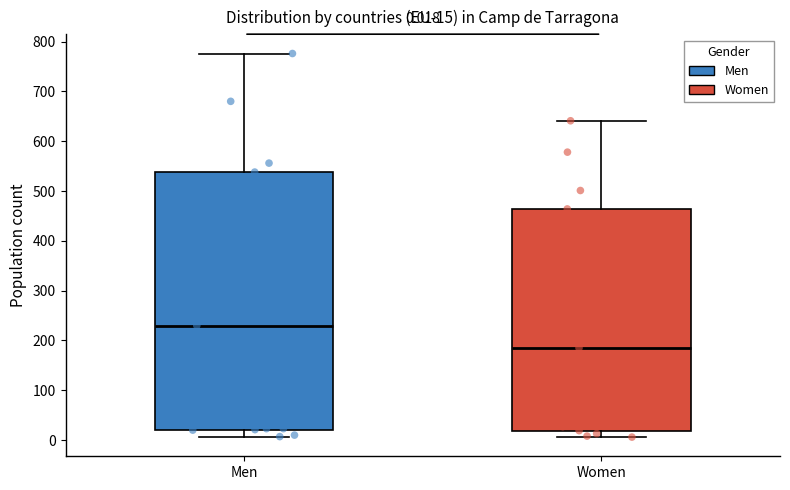

Comparing the boxes themselves (not the whiskers), which one is the tallest?

Men